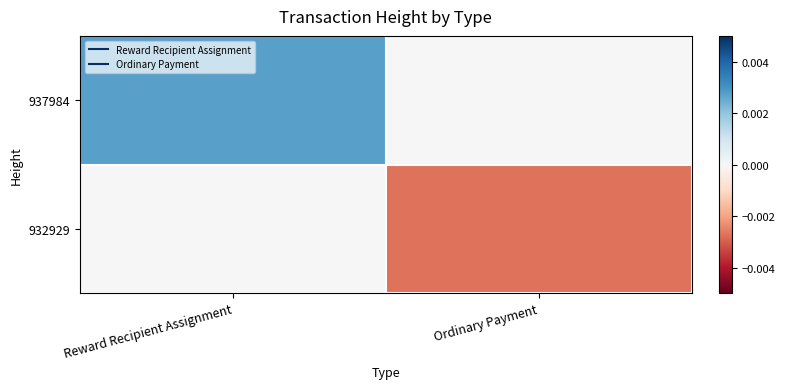

Reading right to left, extract all data points from this chart.

937984: Ordinary Payment=0.0	Reward Recipient Assignment=0.0
932929: Ordinary Payment=-0.0	Reward Recipient Assignment=0.0